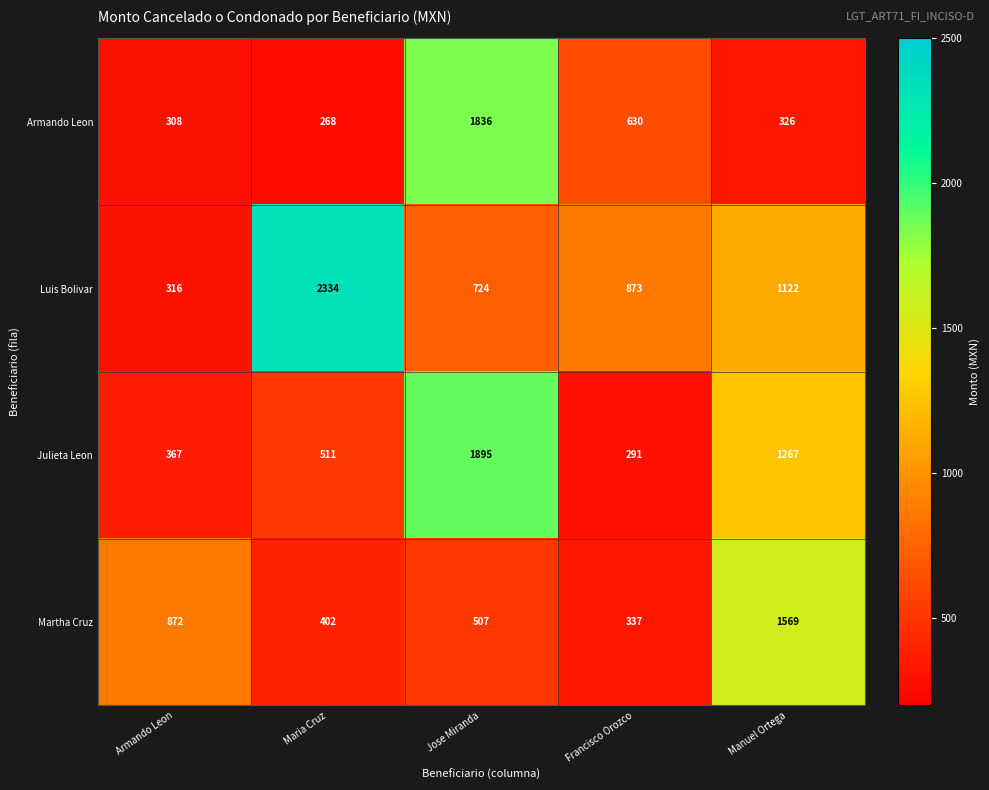

The value of Armando Leon at Francisco Orozco is 369. True or false?

False